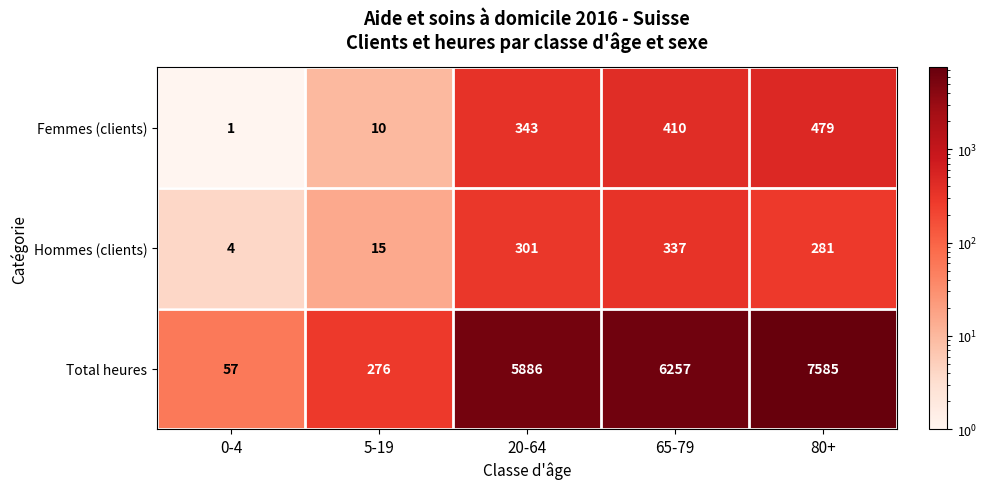

The Hommes (clients) series shows 337 at 65-79. True or false?

True